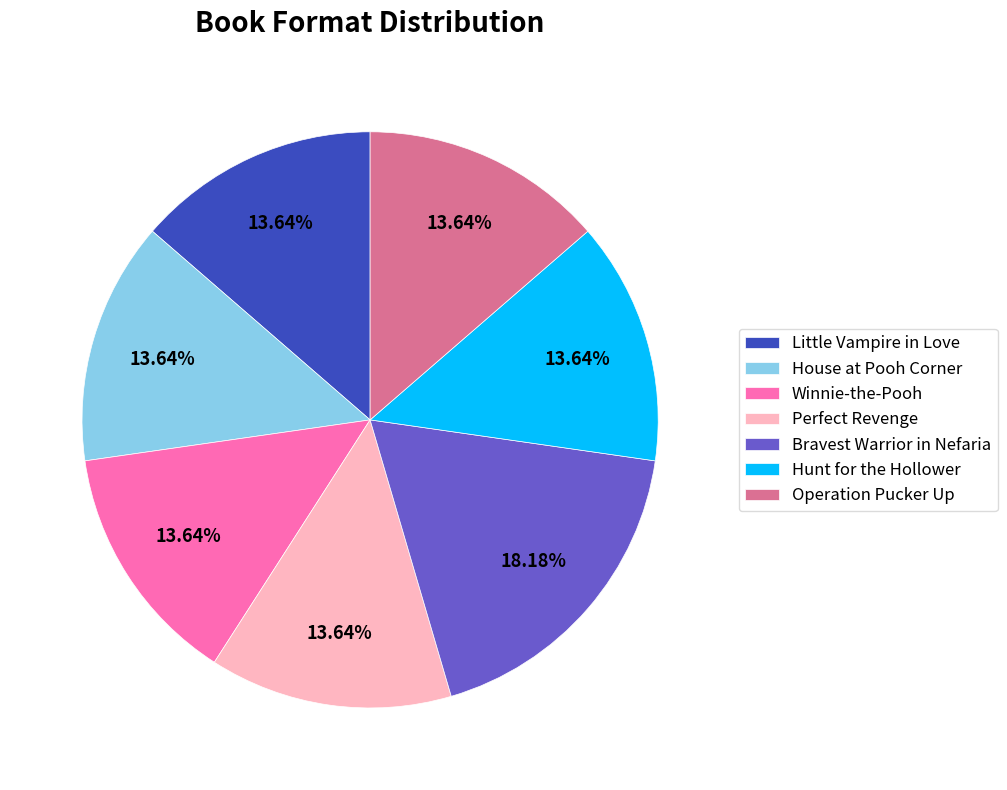

What is the largest slice in the pie chart?

Bravest Warrior in Nefaria